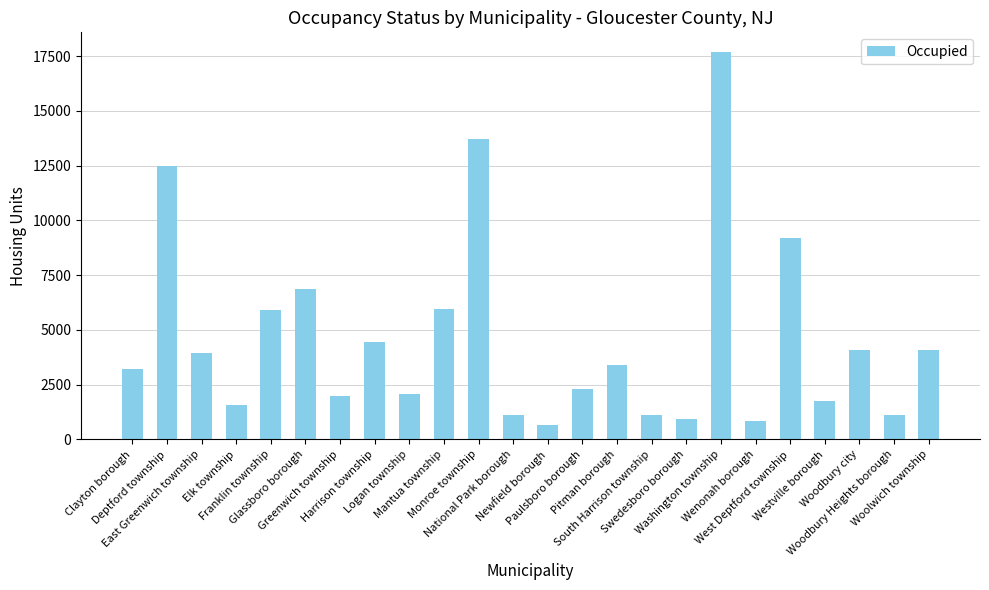

Is it true that the value at Greenwich township is 3516?

False